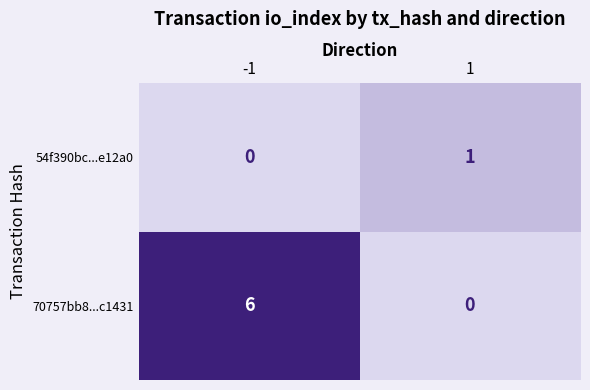

Which series has the largest range (max minus min)?

70757bb8...c1431